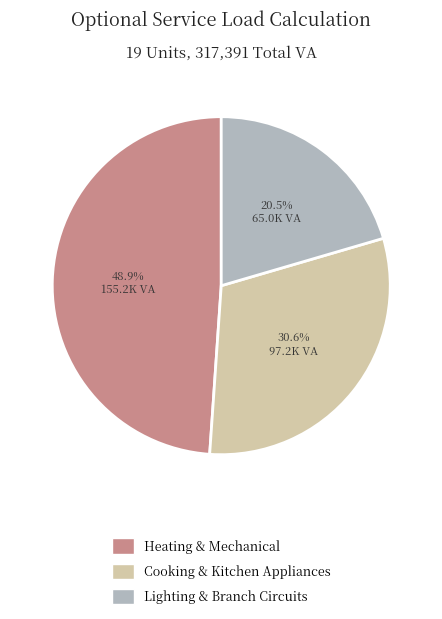

Is there a majority slice in this chart?

No